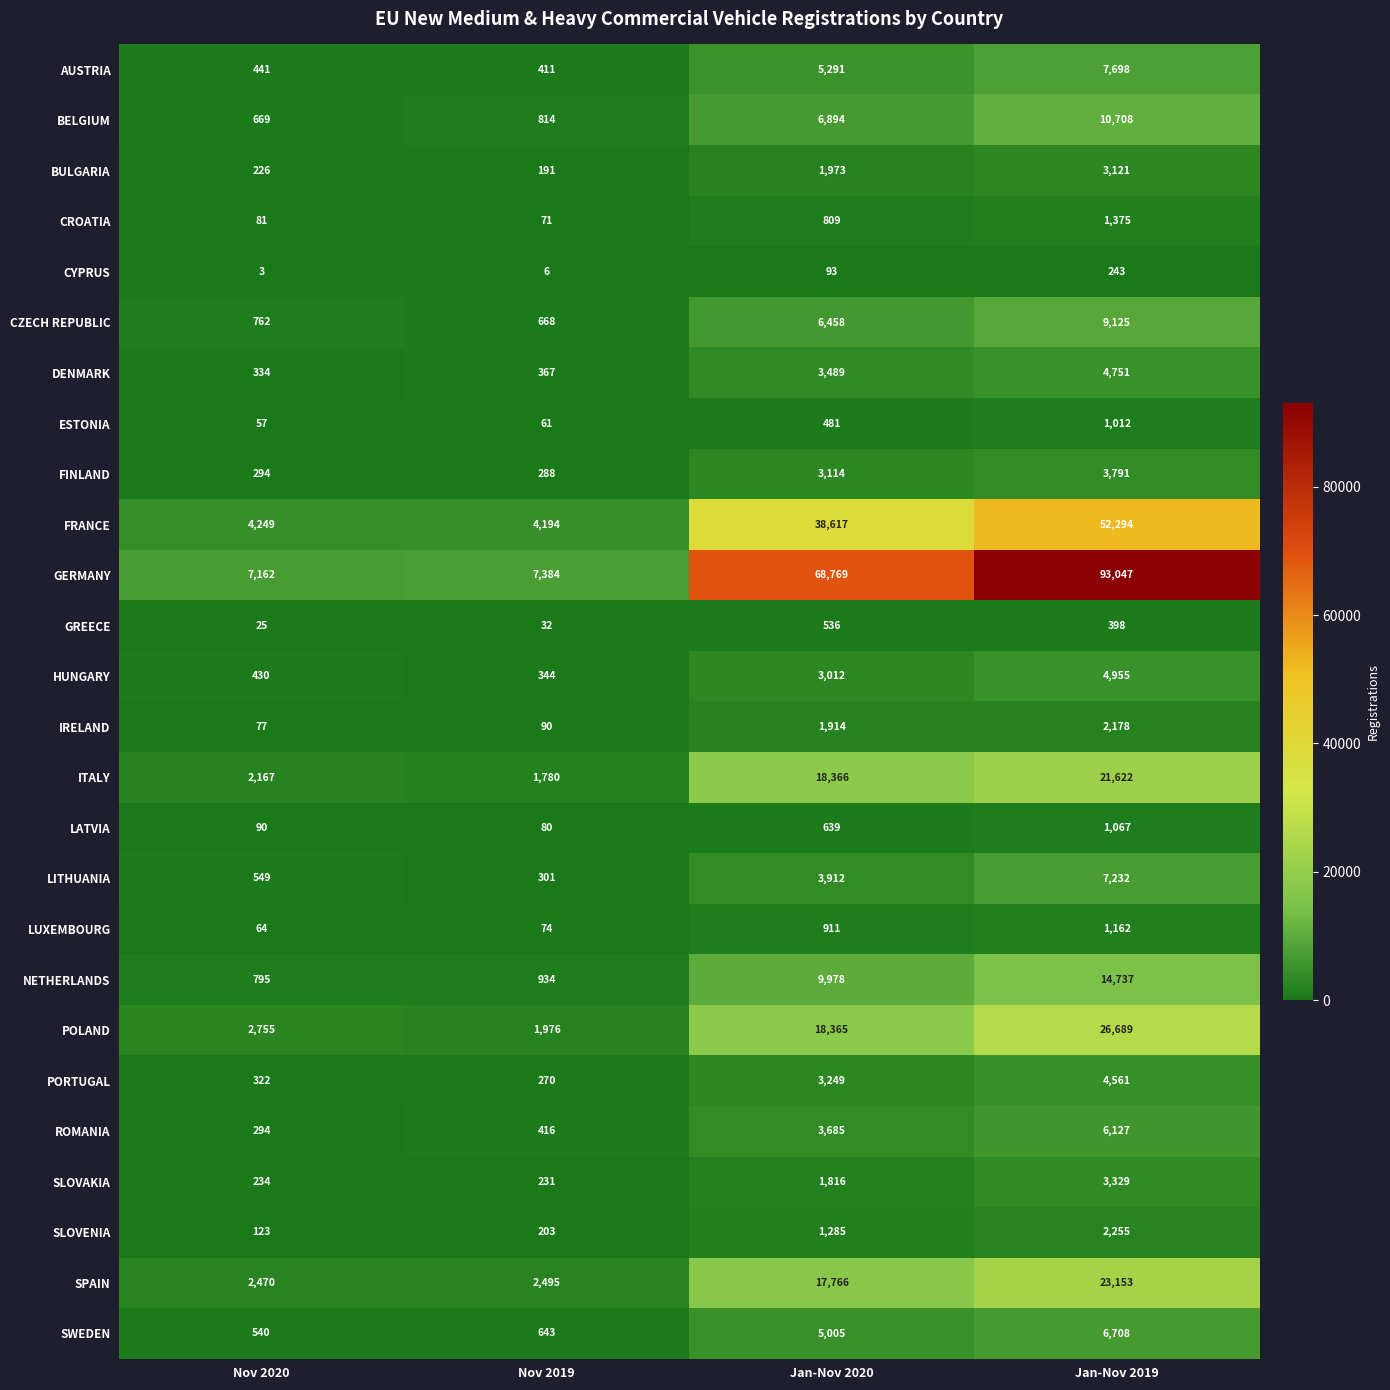

Which series changed the most between Nov 2020 and Nov 2019?

POLAND